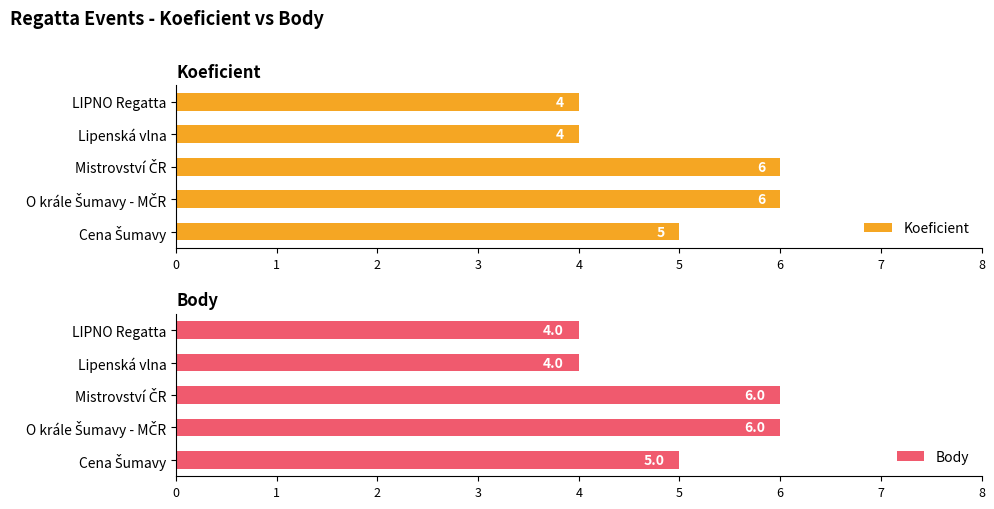

What is the difference between the second highest and minimum values in the Koeficient series?

2